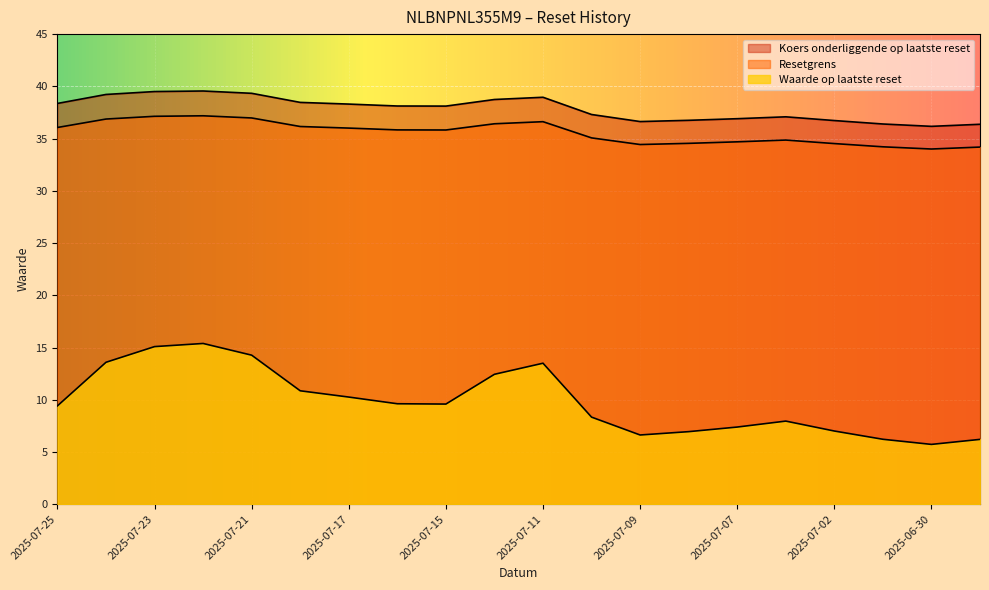

What value does the Resetgrens series have at 2025-07-16?

35.8